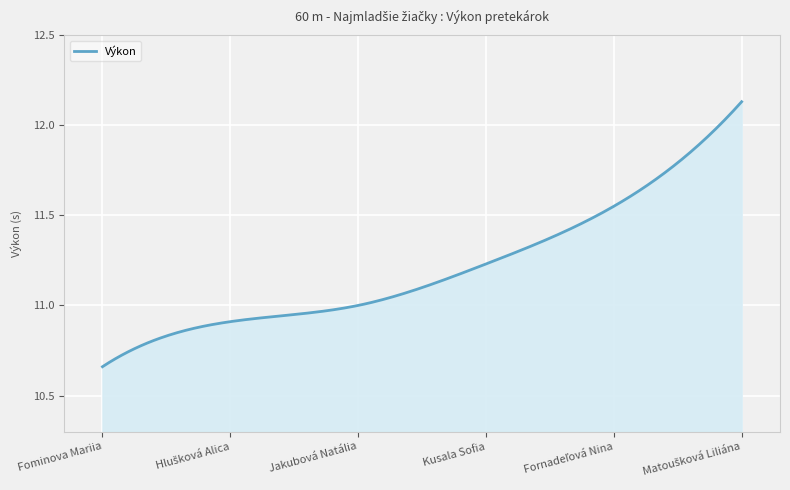

Does the chart display data point markers on the line(s)?

No